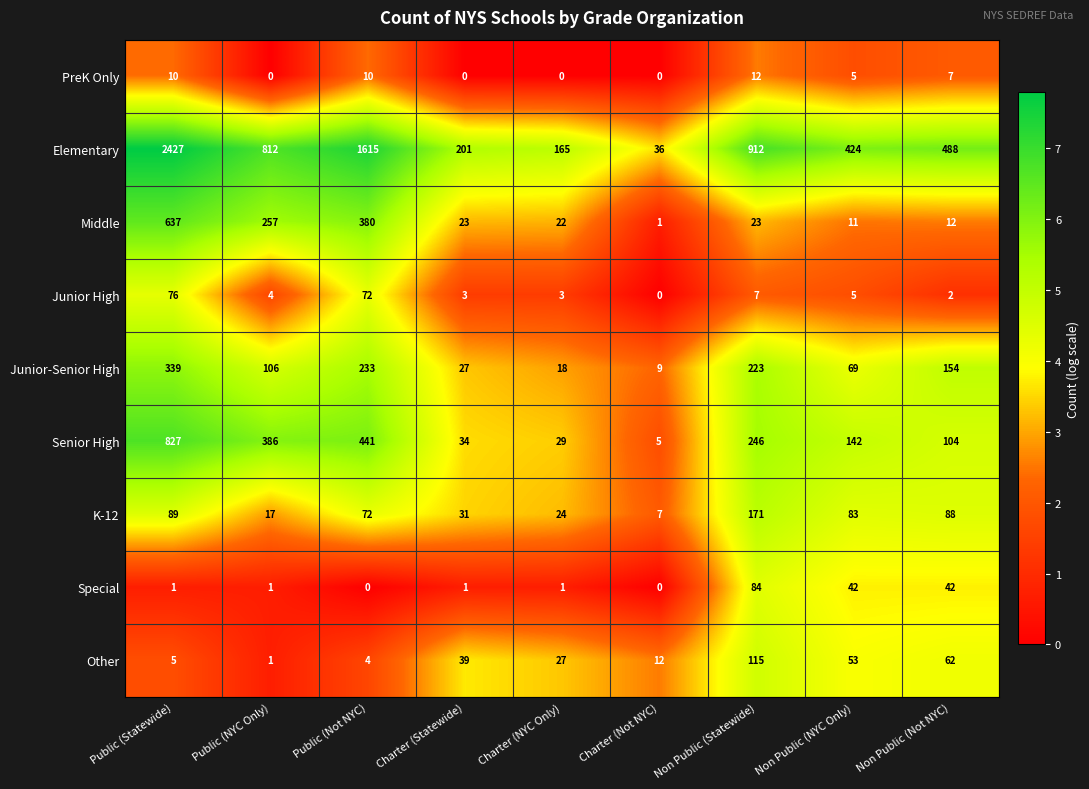

What is the sum of all Junior High values?

172